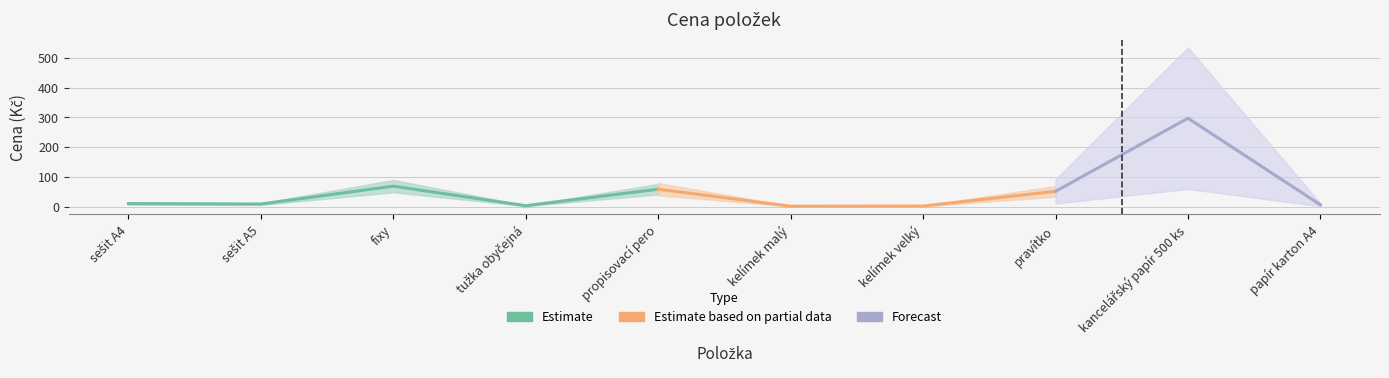

What is the change in value from fixy to kancelářský papír 500 ks?

+228.4